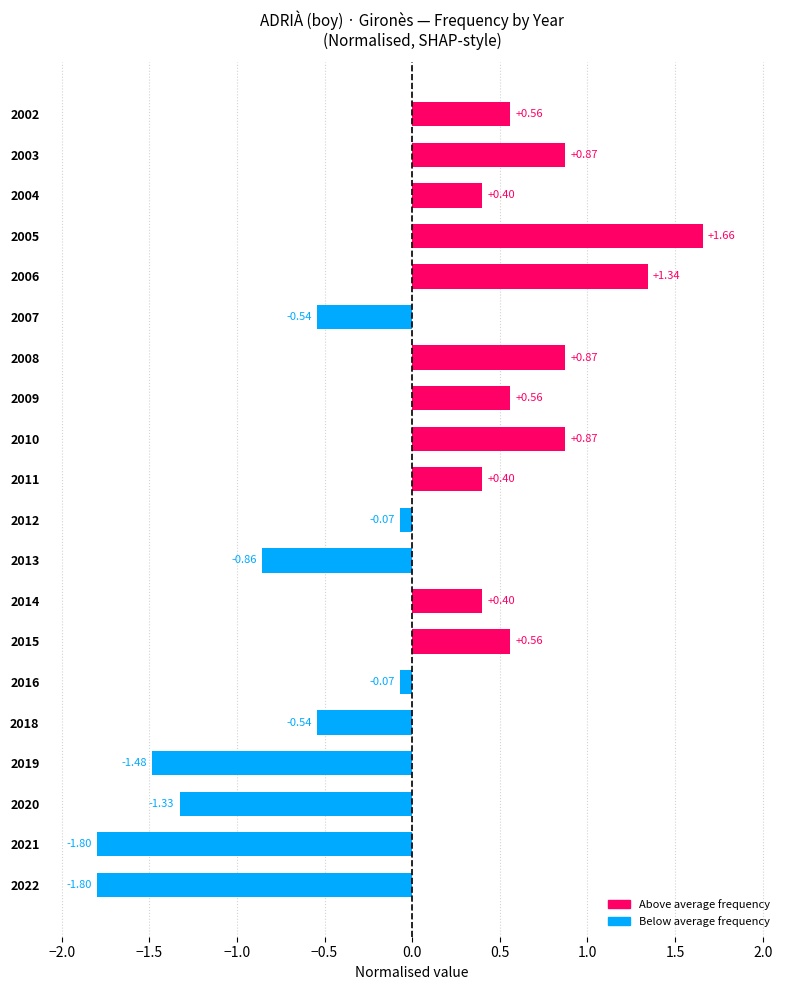

How many series are shown in this chart?

1